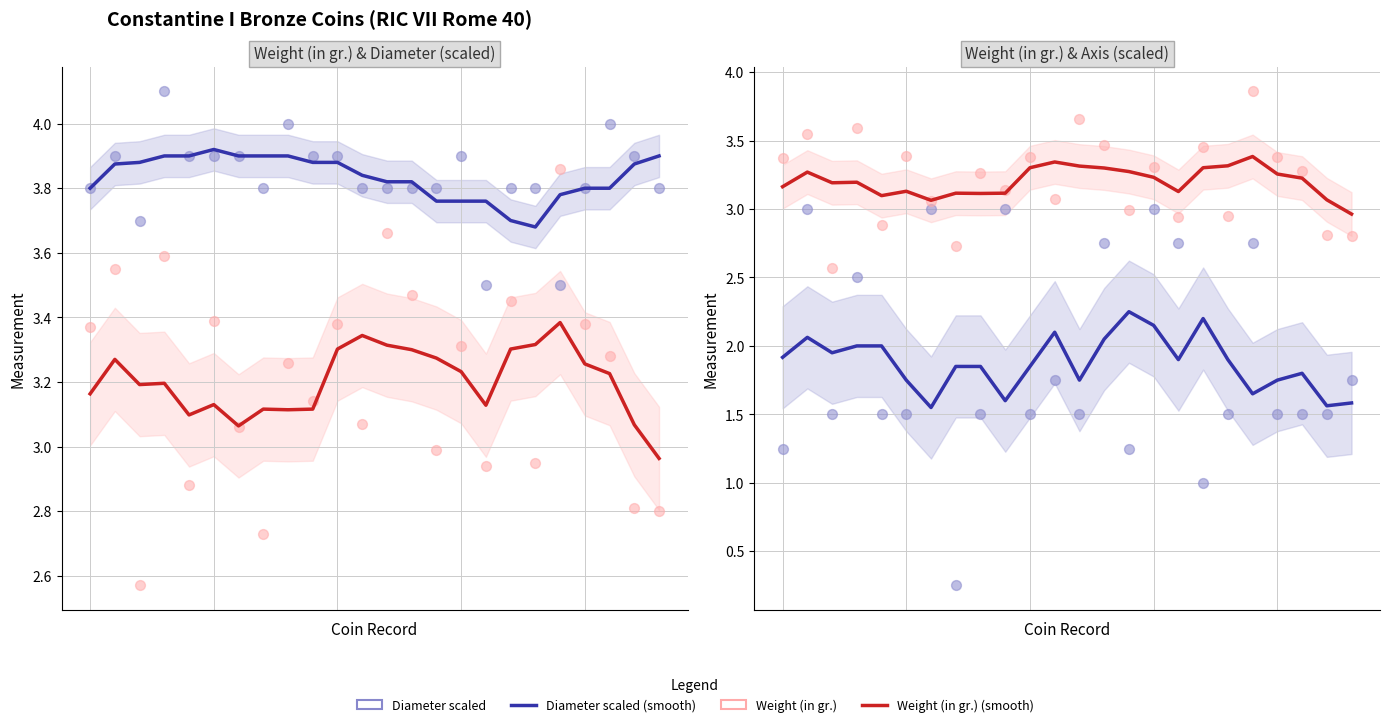

Which series has the largest total across all categories?

Diameter (in mm) scaled (smooth)